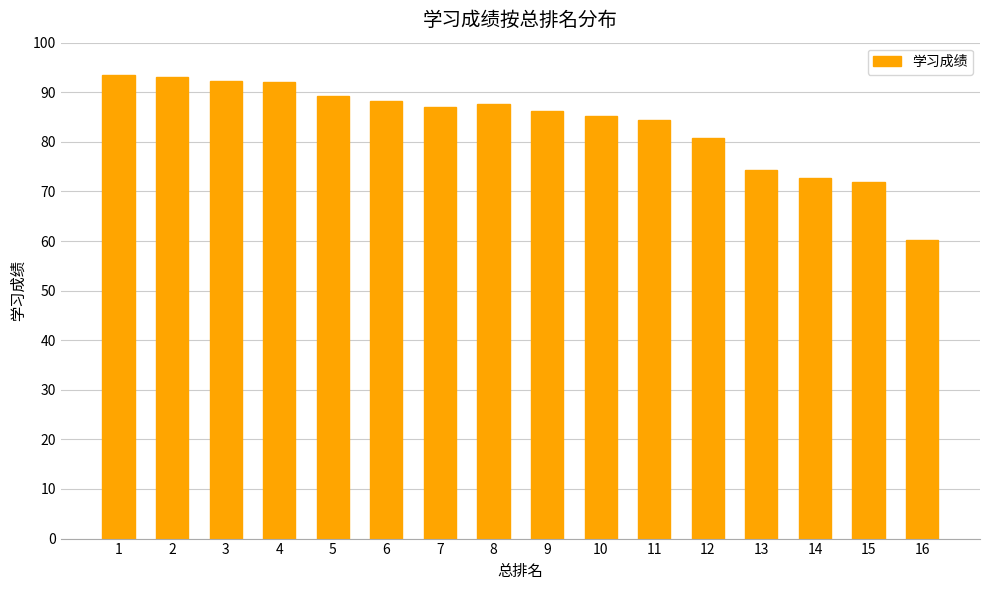

Which has a higher value, 3 or 5?

3